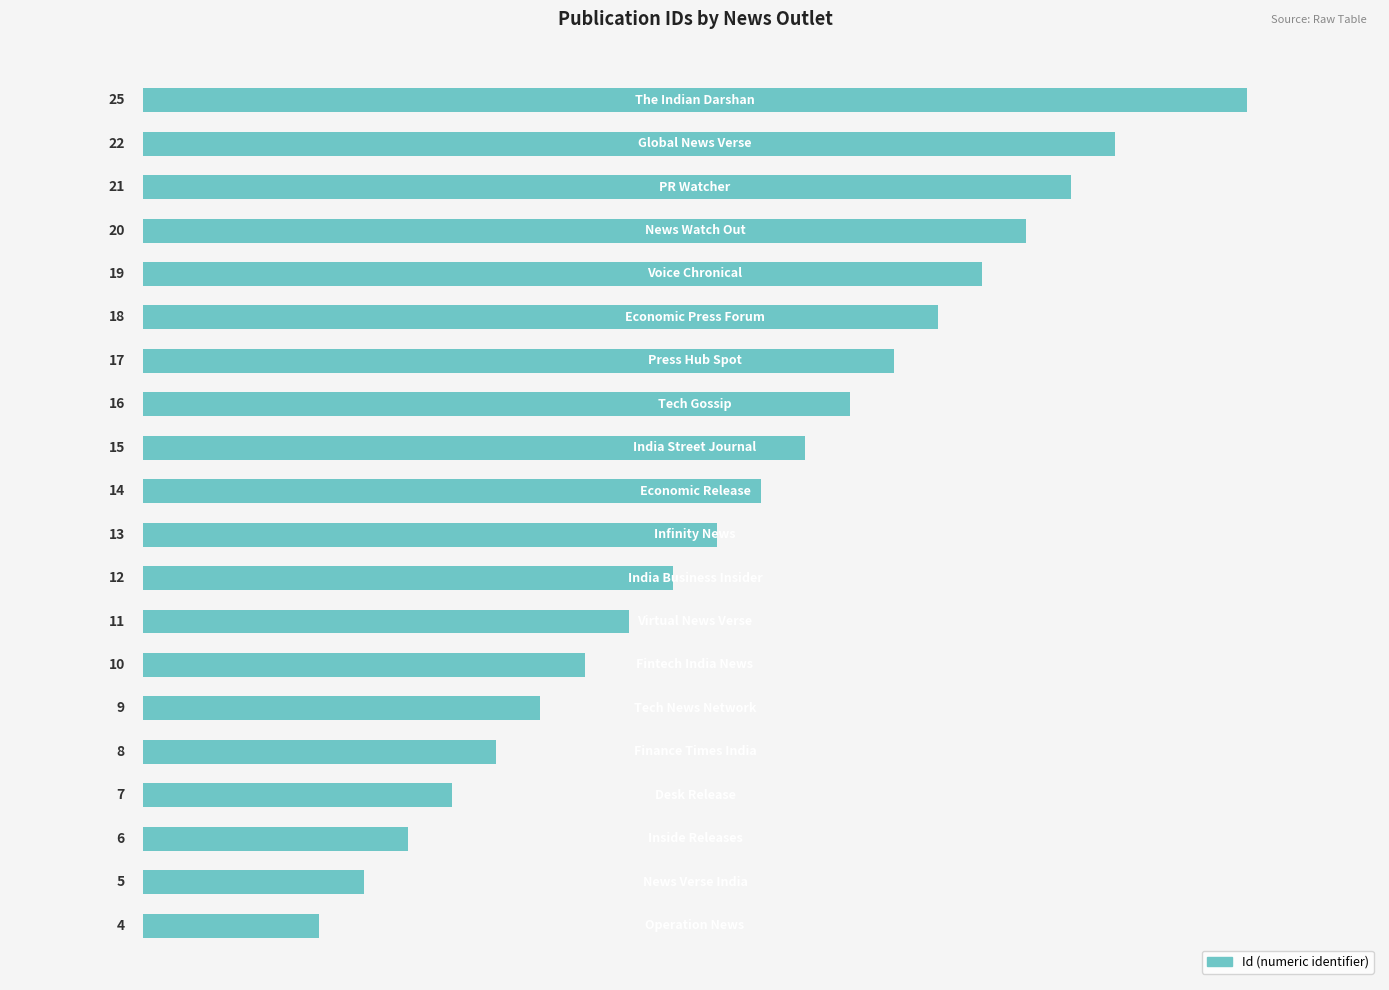

What is the sum of all values?

272